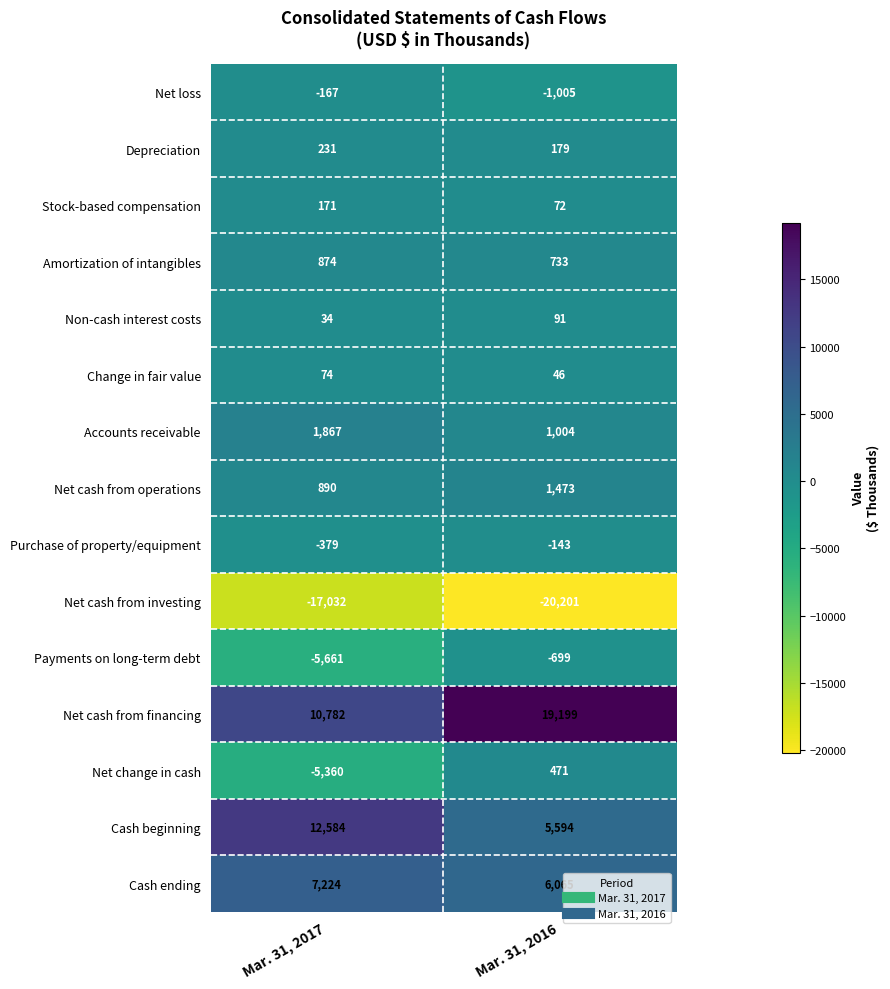

Rank the series by their maximum value, from lowest to highest.

Net cash from investing, Payments on long-term debt, Net loss, Purchase of property/equipment, Change in fair value, Non-cash interest costs, Stock-based compensation, Depreciation, Net change in cash, Amortization of intangibles, Net cash from operations, Accounts receivable, Cash ending, Cash beginning, Net cash from financing